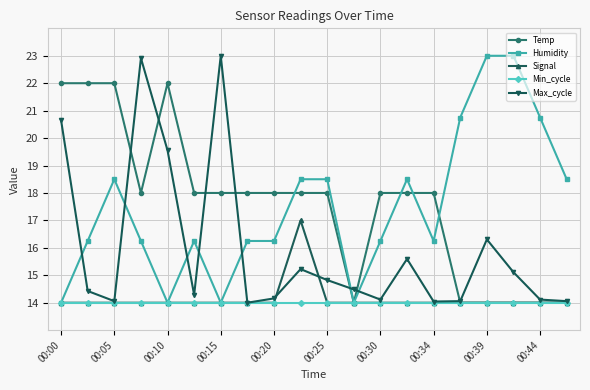

What is the smallest value displayed?

14.0